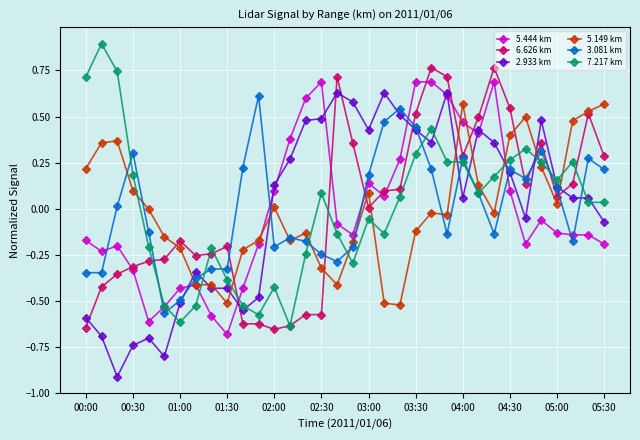

True or false: 6.626 km has more than 0 points higher than both neighbors.

True